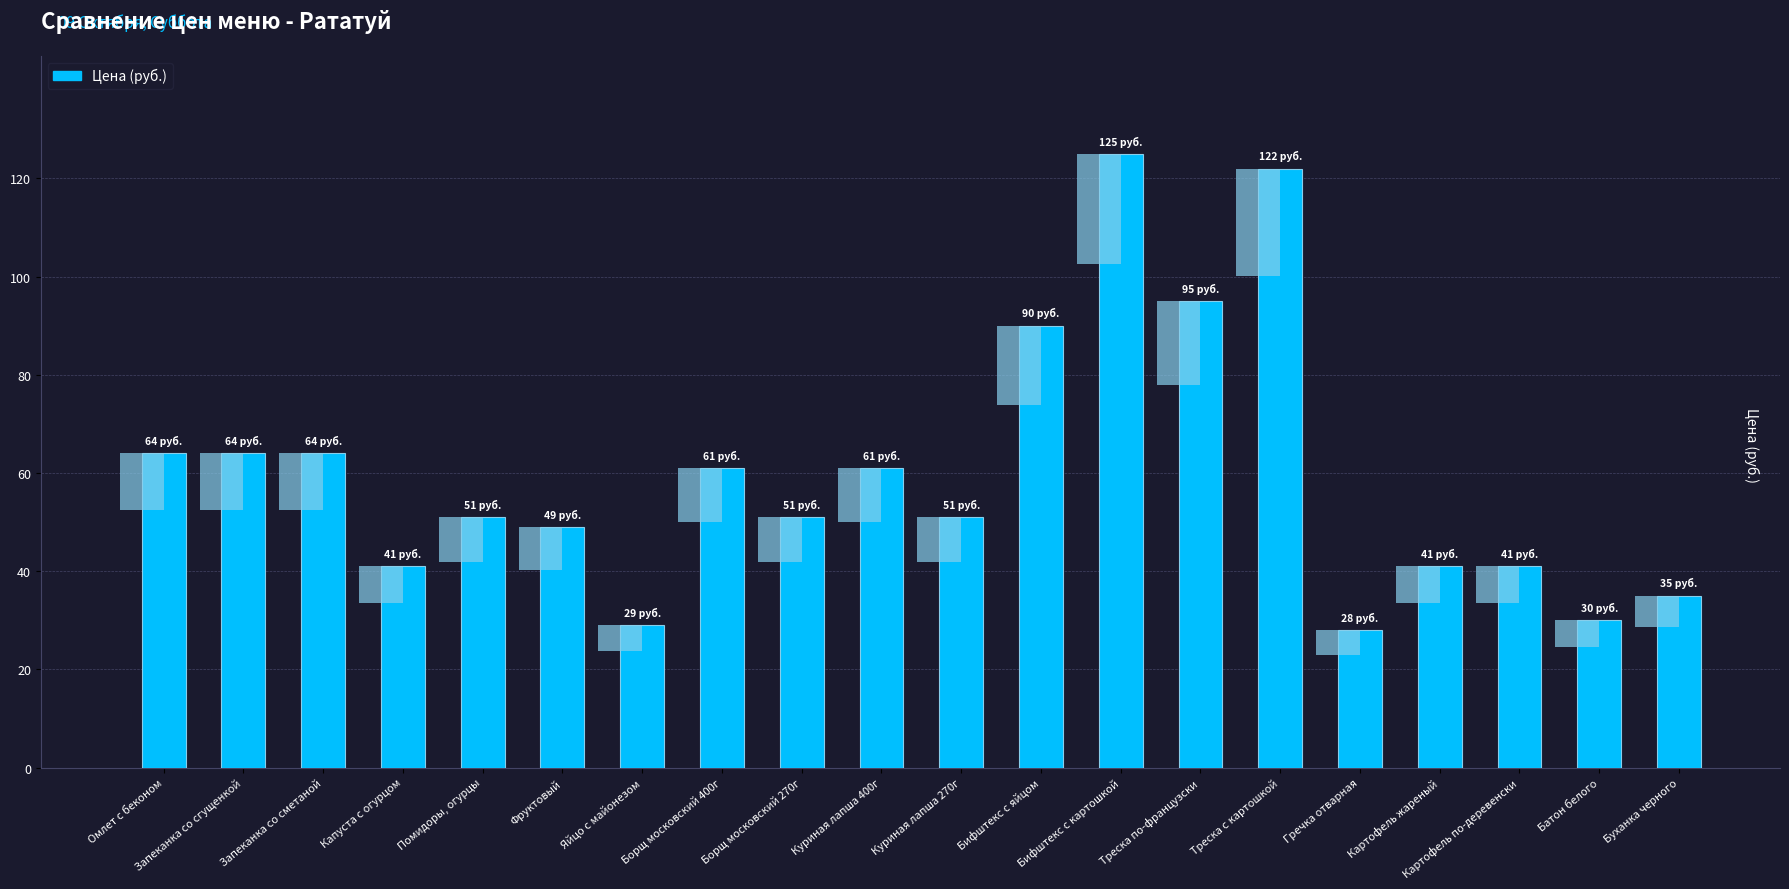

What is the smallest value displayed?

28